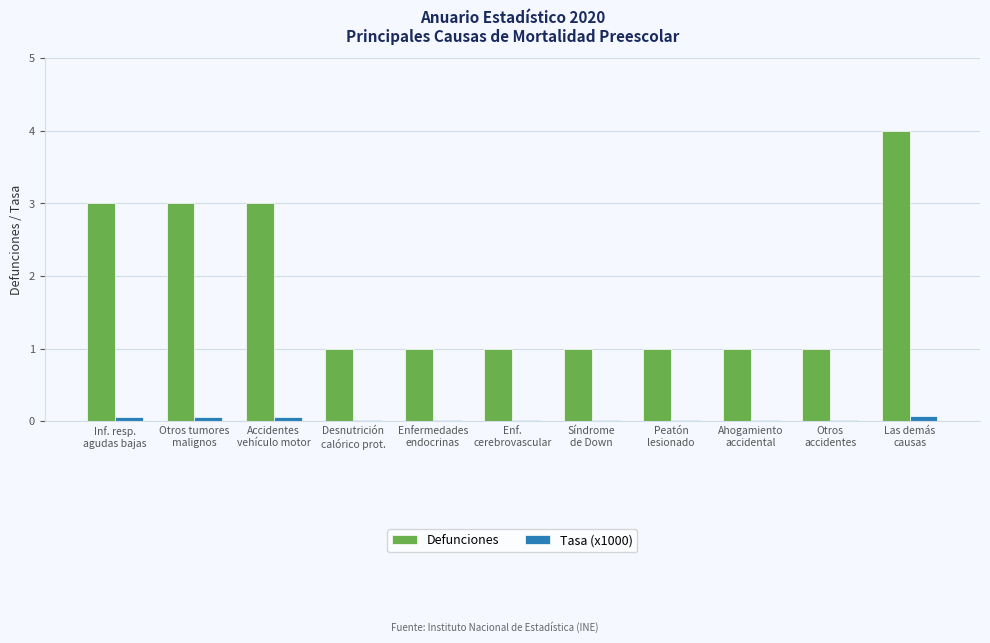

Is the value of Defunciones at Otros tumores
malignos greater than the value of Tasa (x1000) at Otros
accidentes?

Yes